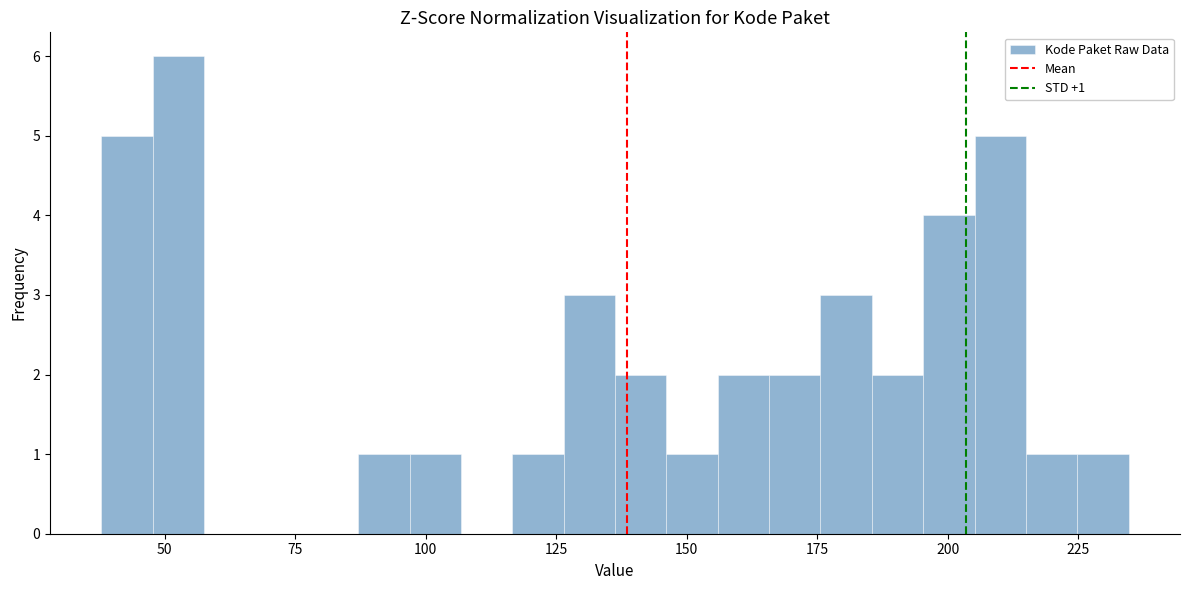

Read against the x-axis, roughly where is the centre of the tallest bar?

55